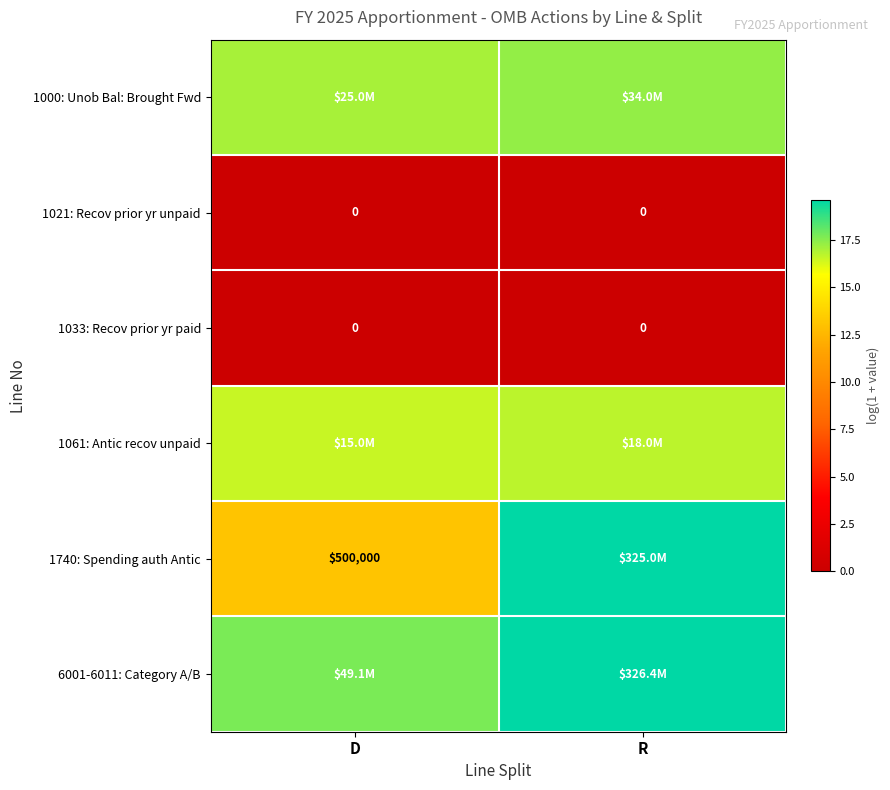

Is it true that 1740: Spending auth Antic equals 13.1 at D?

True